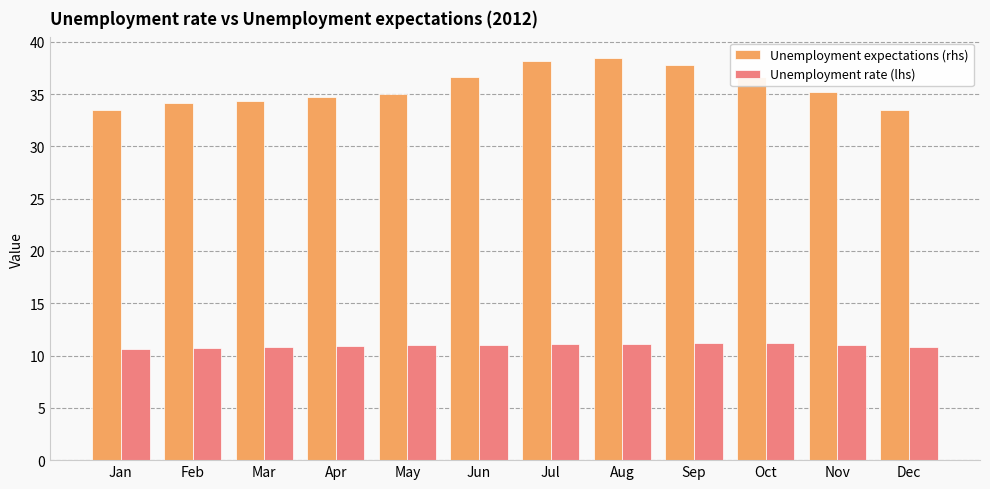

Is the value of Unemployment rate (lhs) at Mar greater than the value of Unemployment expectations (rhs) at Nov?

No